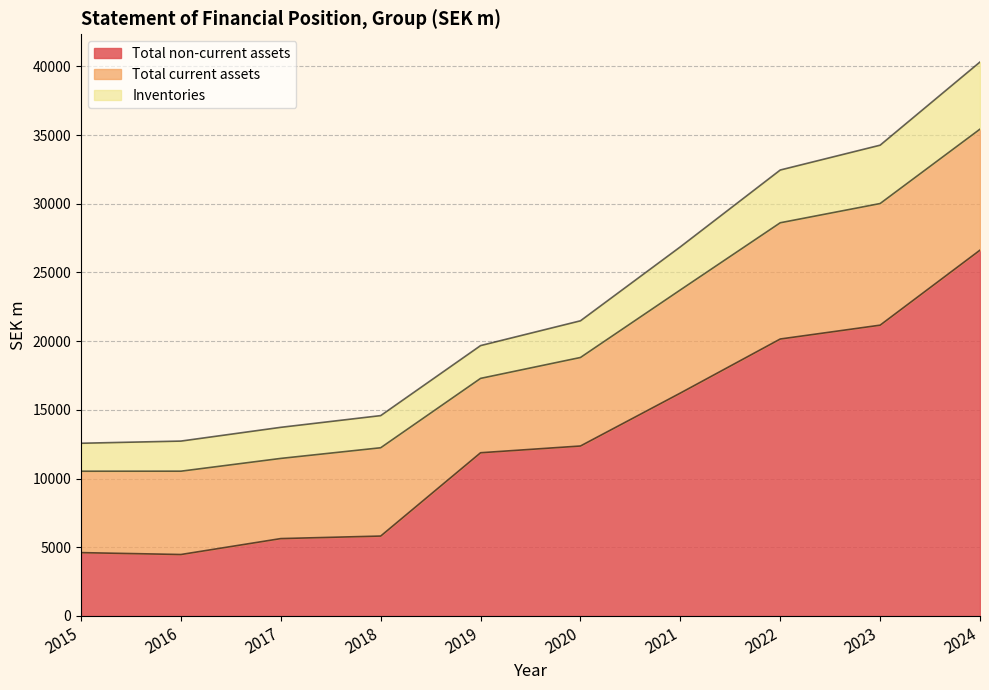

Where is the first local minimum for Total non-current assets?

2016